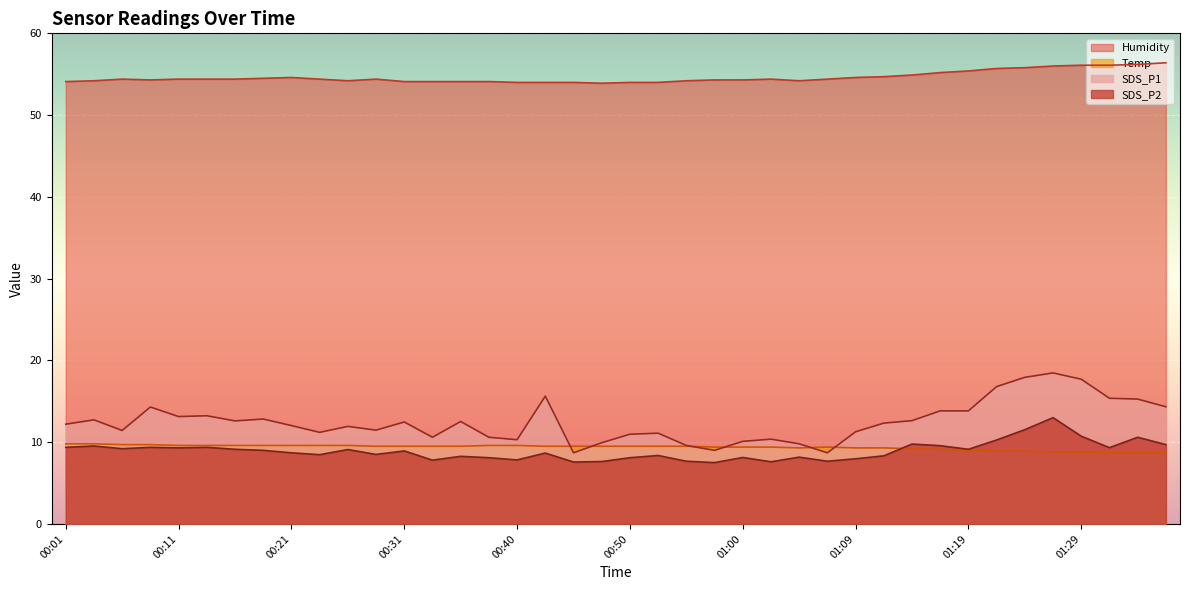

Which category has the highest value in the SDS_P1 series?

01:26